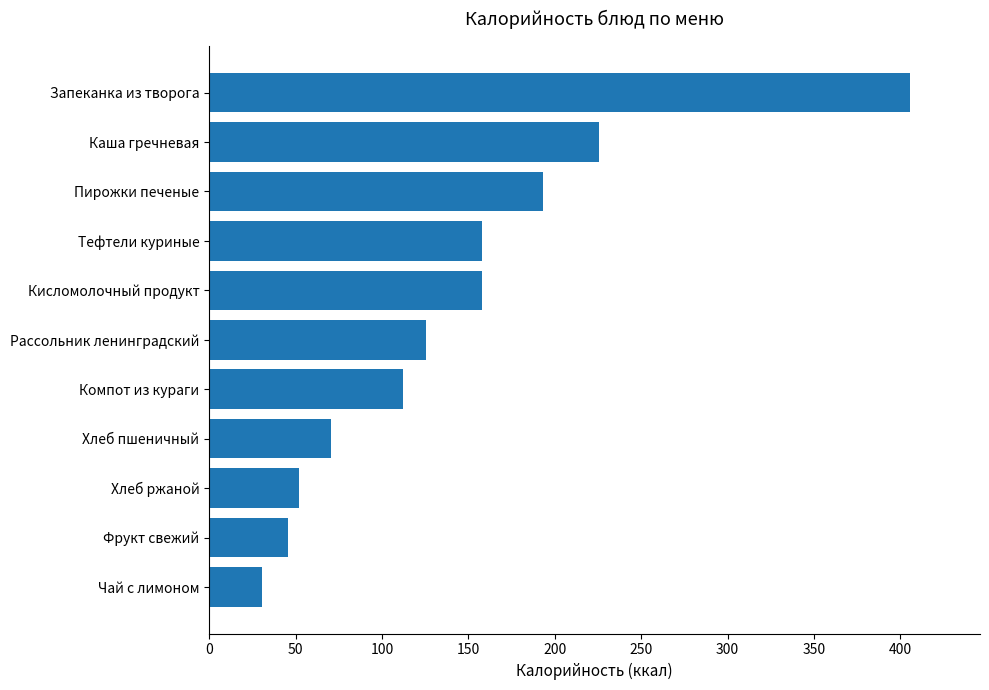

True or false: the data shows 187.4 at Компот из кураги.

False